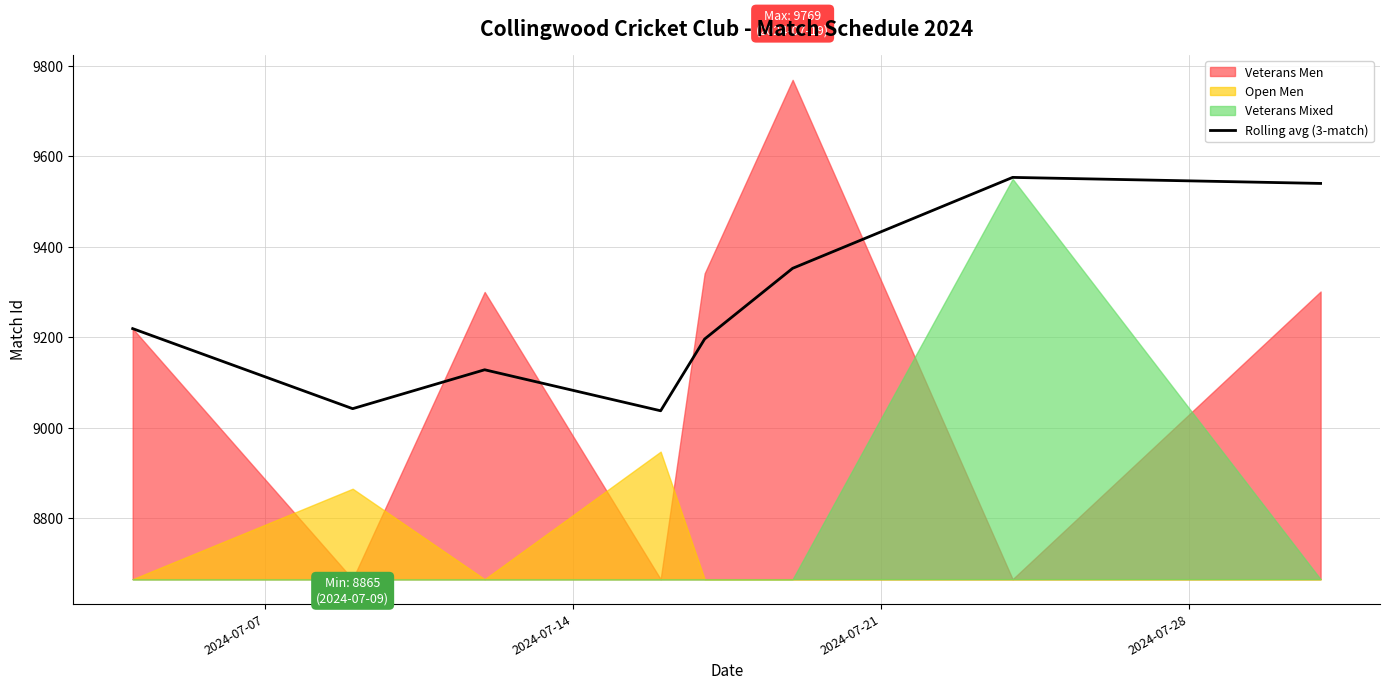

What is the lowest value of the Rolling avg (3-match) series?

9037.3